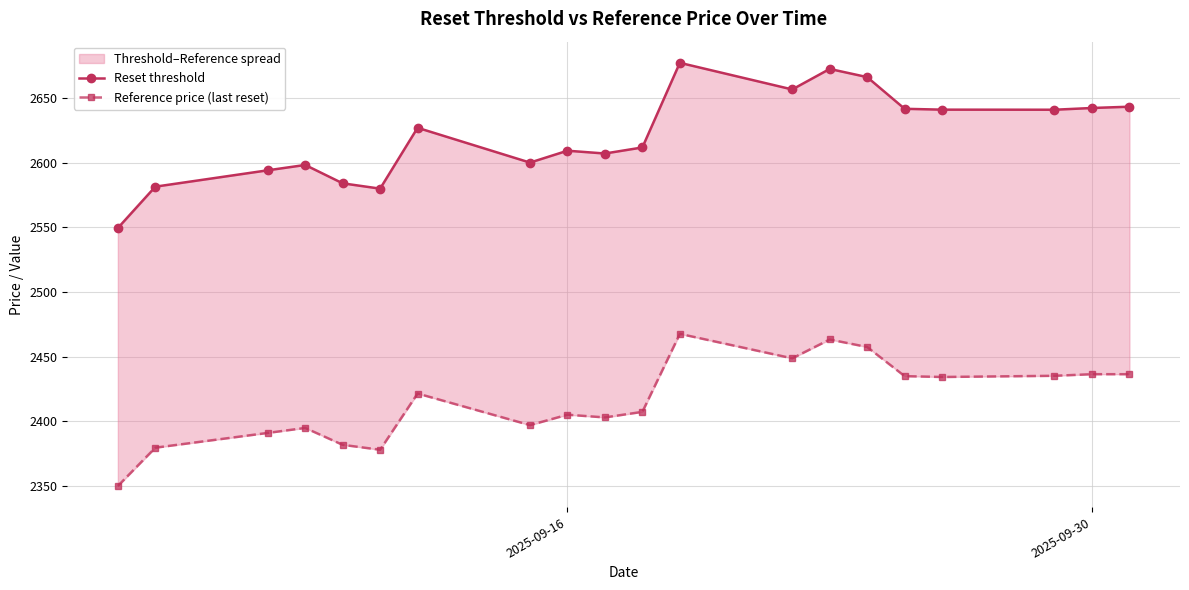

What are all the series names shown in the legend?

Reset threshold, Reference price (last reset)